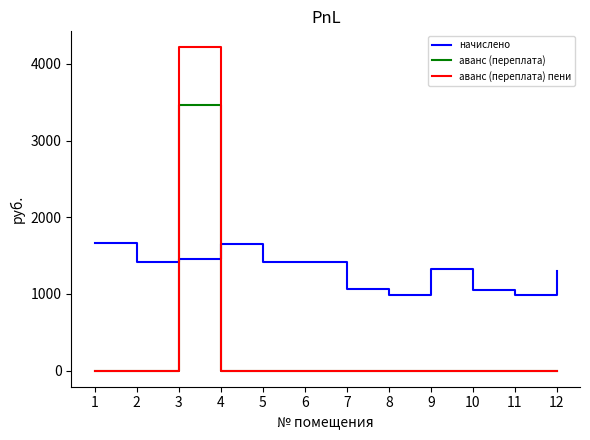

Is the value of аванс (переплата) at 1 greater than the value of начислено at 12?

No